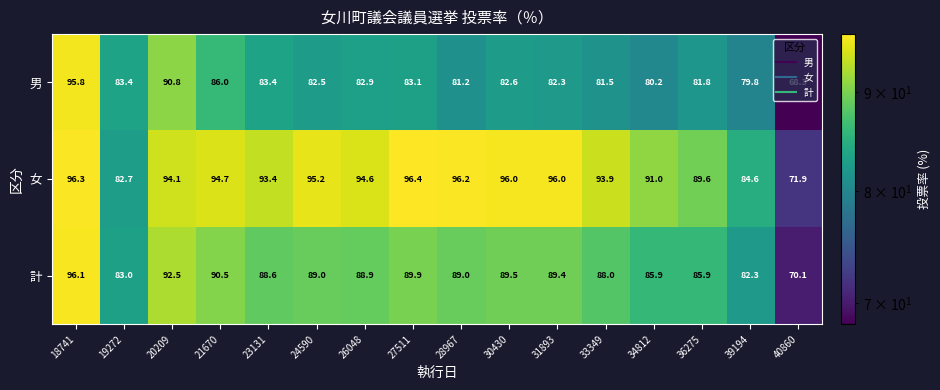

Which category has the lowest value across all series?

40860